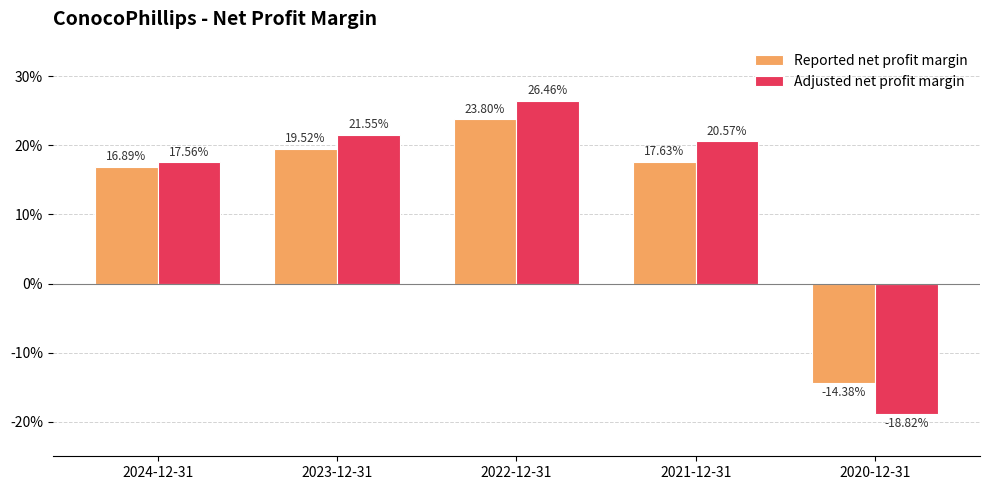

What are all the series names shown in the legend?

Reported net profit margin, Adjusted net profit margin